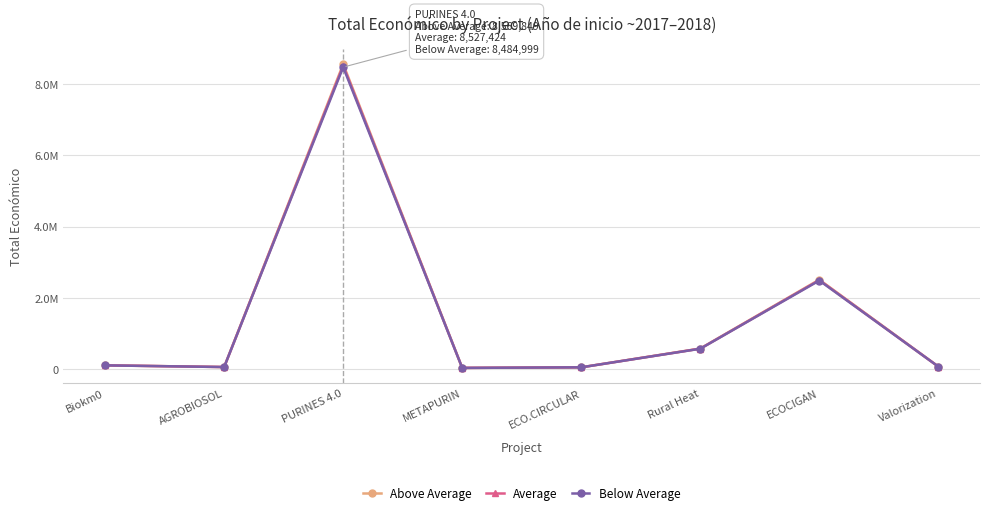

What is the label of the 8th point from the right?

Biokm0